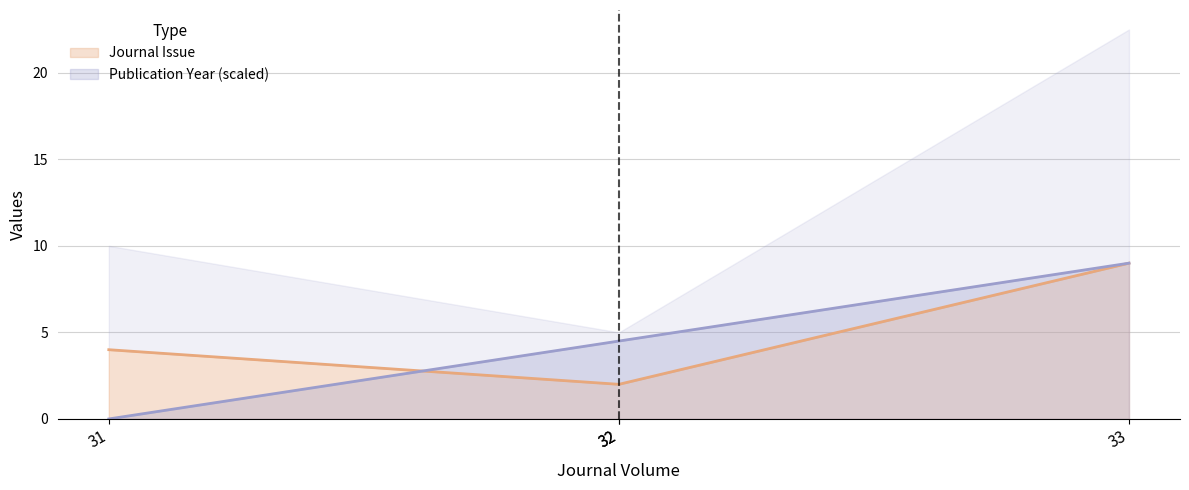

Which label corresponds to the smallest value in the chart?

31